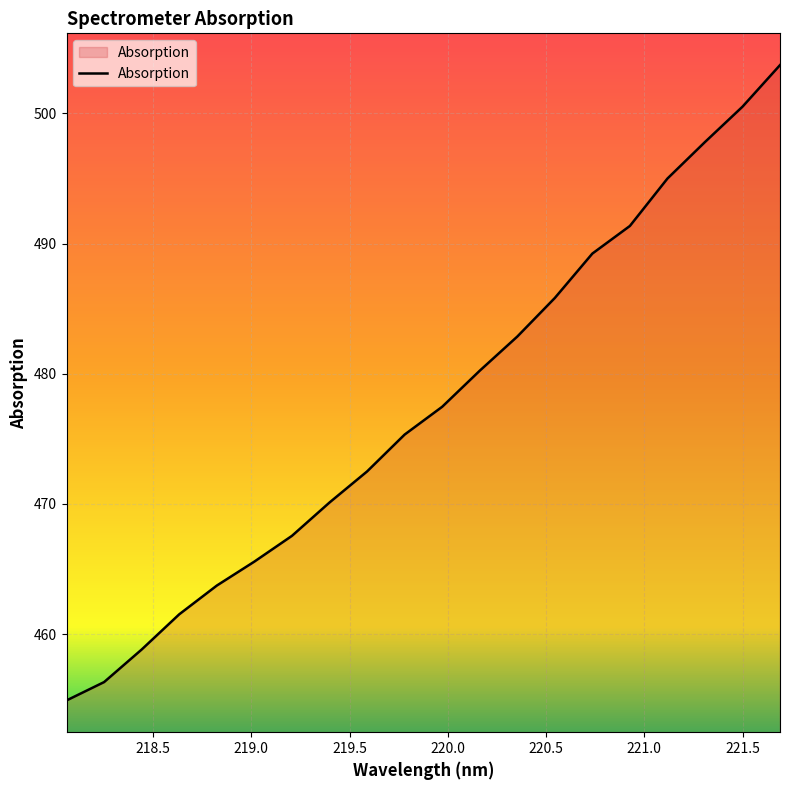

Does the chart have visible grid lines?

Yes